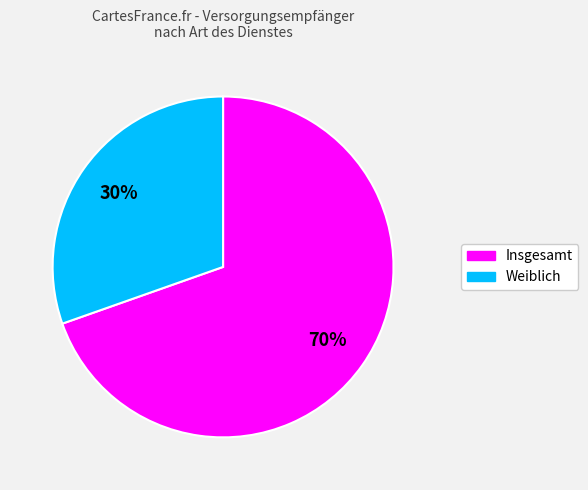

Count the number of slices in the pie.

2